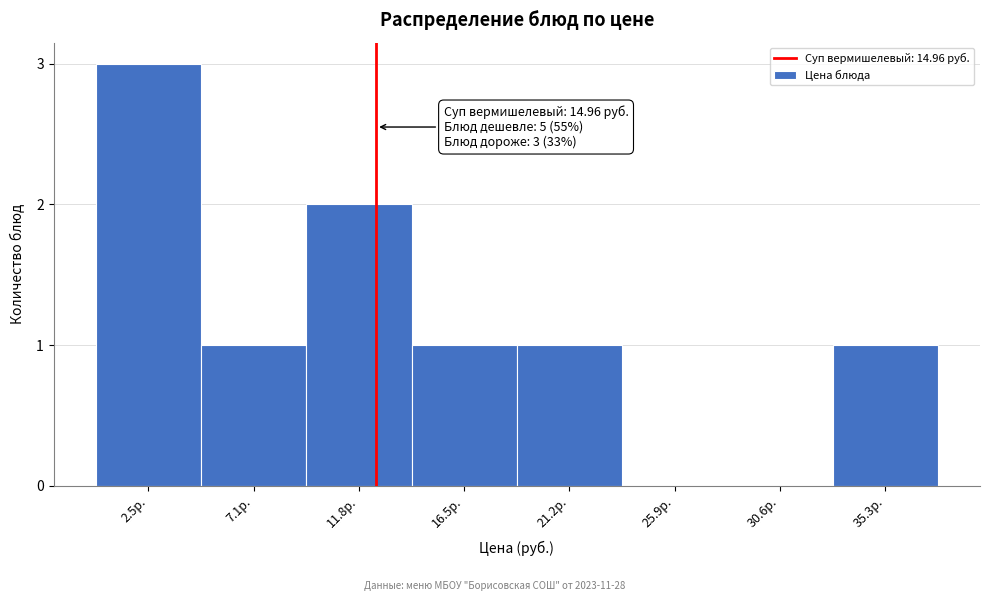

Reading left to right, what are all the values shown in this chart?

2.5р.=3	7.1р.=1	11.8р.=2	16.5р.=1	21.2р.=1	25.9р.=0	30.6р.=0	35.3р.=1